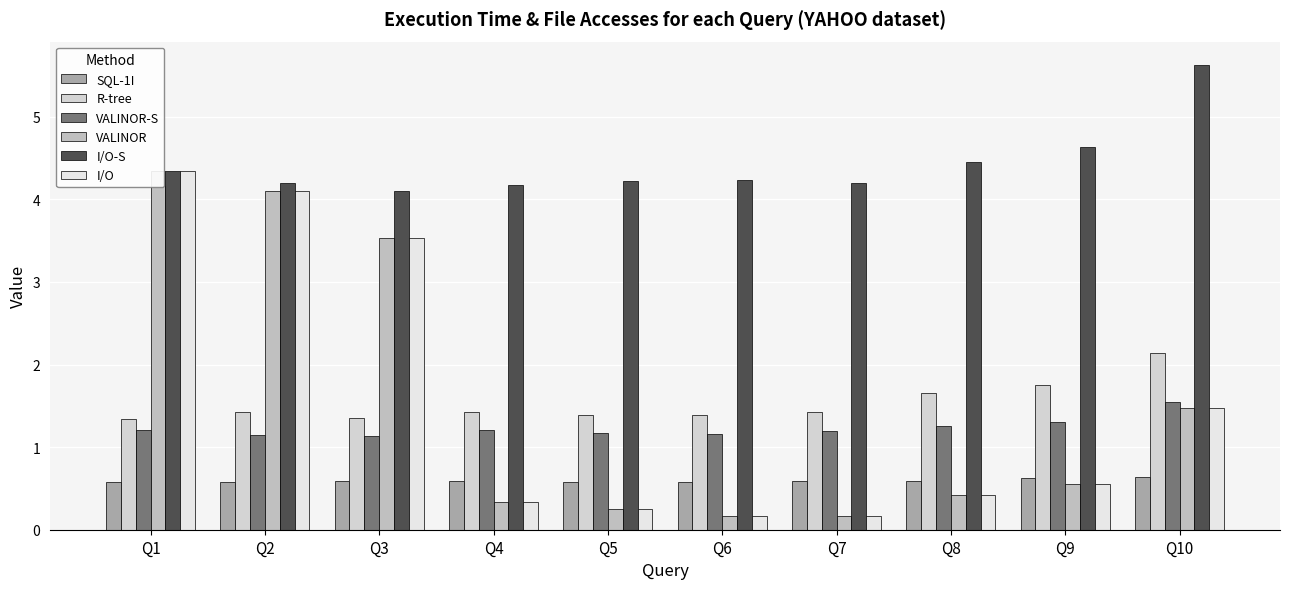

True or false: SQL-1I has a value of 0.6 at Q3.

True